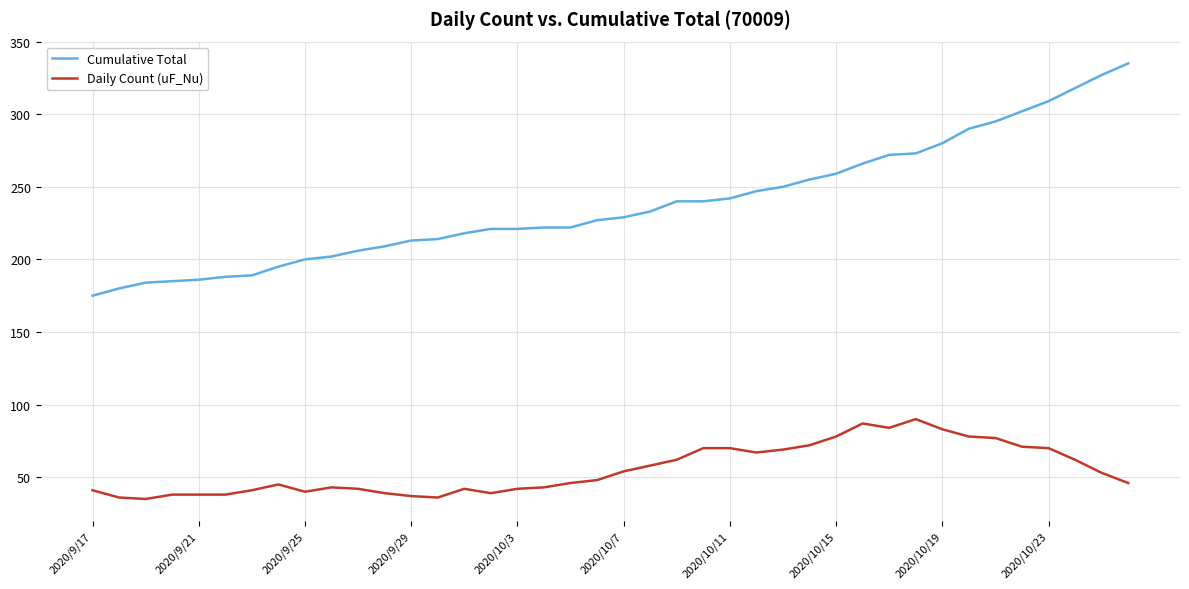

Which series has the largest range (max minus min)?

Cumulative Total